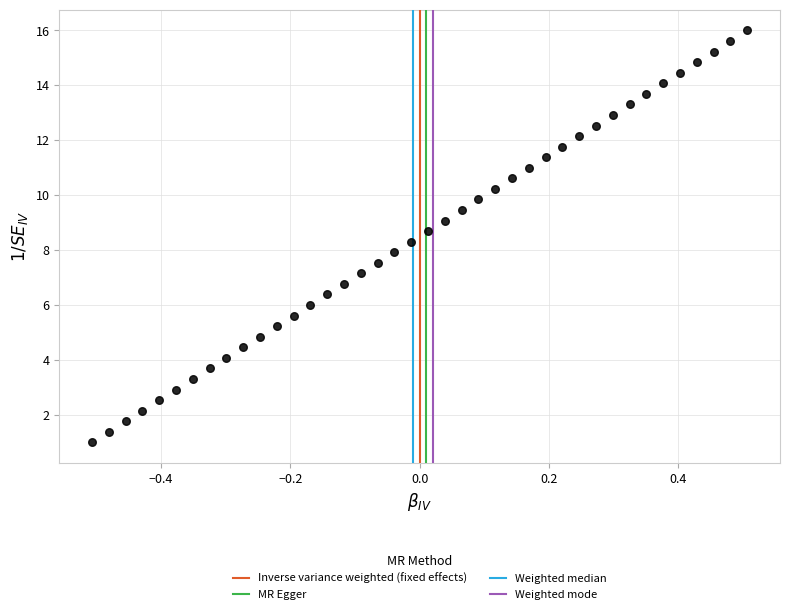

What is the range of Y values (max minus min)?

15.0